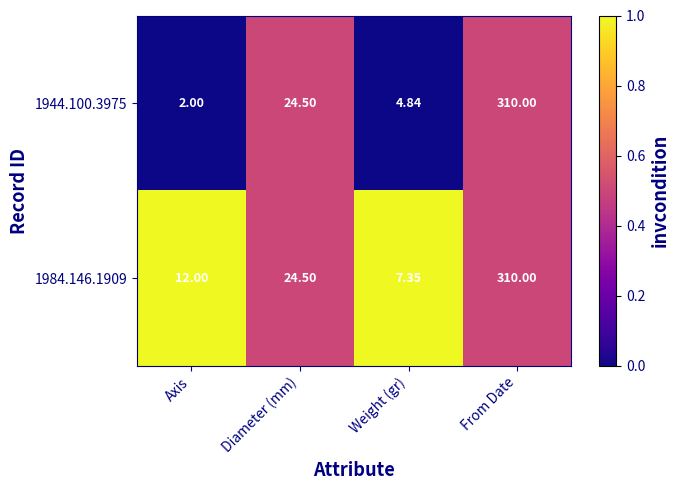

Is the value of 1984.146.1909 at Diameter (mm) greater than the value of 1944.100.3975 at From Date?

No